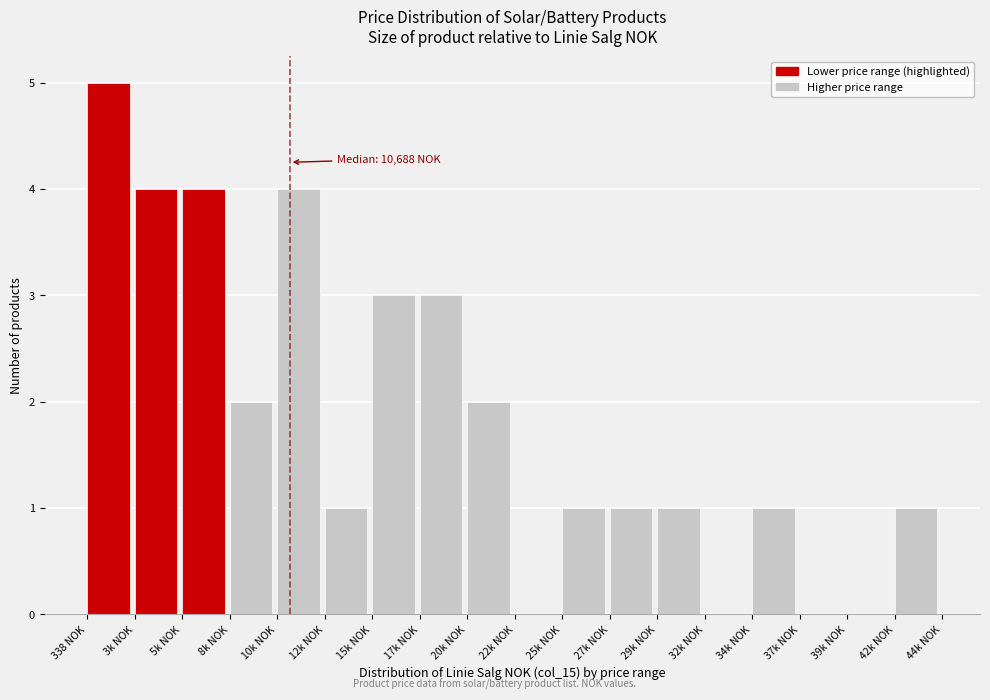

Reading right to left, what are all the values shown in this chart?

42k NOK=1	39k NOK=0	37k NOK=0	34k NOK=1	32k NOK=0	29k NOK=1	27k NOK=1	25k NOK=1	22k NOK=0	20k NOK=2	17k NOK=3	15k NOK=3	12k NOK=1	10k NOK=4	8k NOK=2	5k NOK=4	3k NOK=4	338 NOK=5